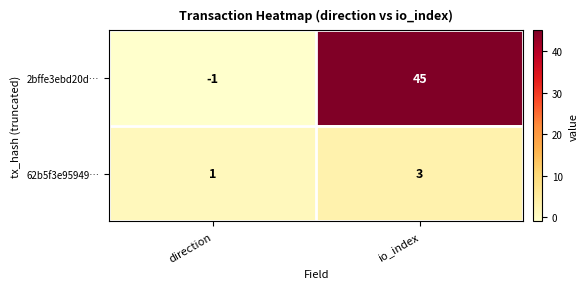

What is the difference between the maximum and minimum values in the 2bffe3ebd20d… series?

46